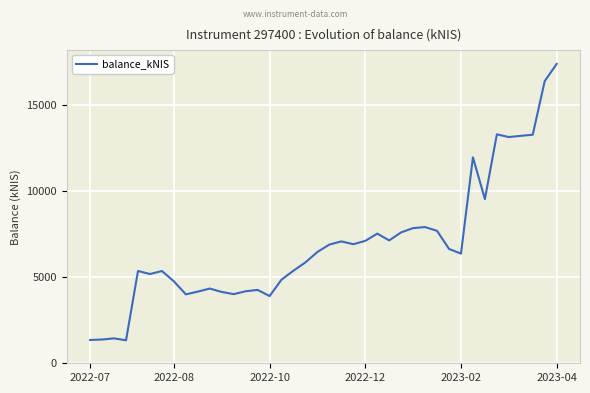

What is the smallest value displayed?

1335.0